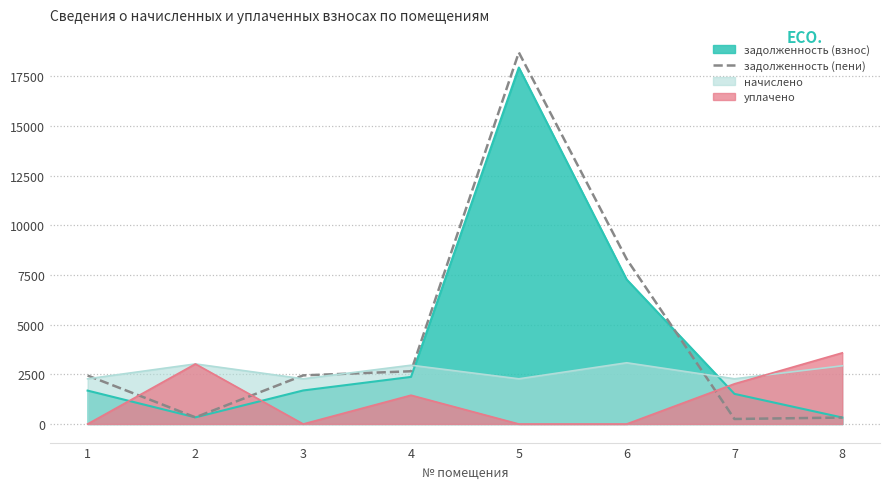

At 6, list the series in order from largest to smallest.

задолженность (пени), задолженность (взнос), начислено, уплачено